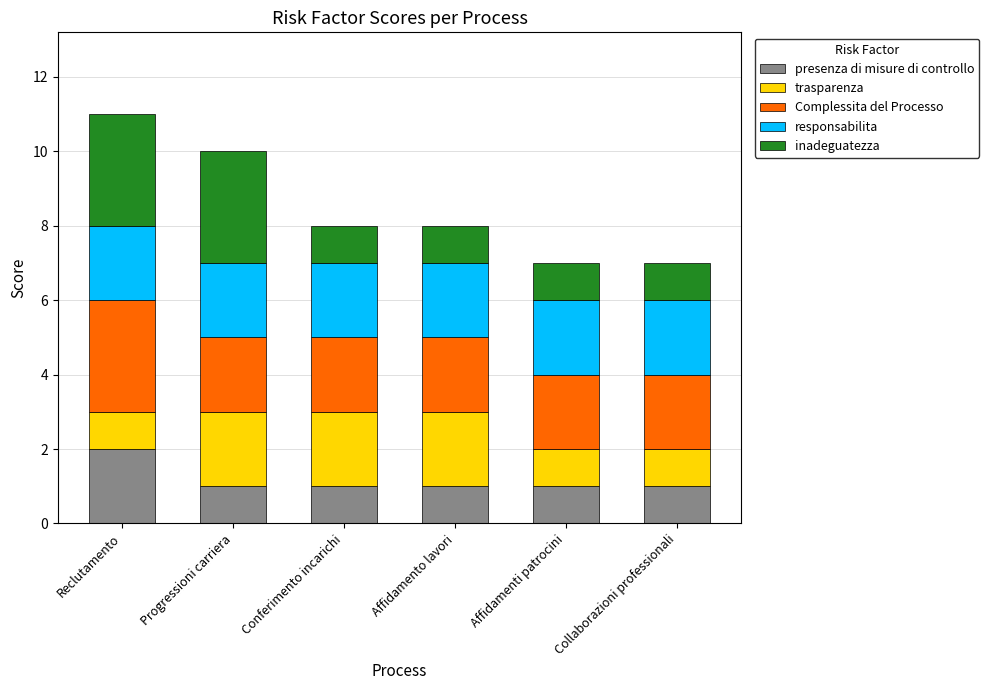

What is the total value across all series at Reclutamento?

11